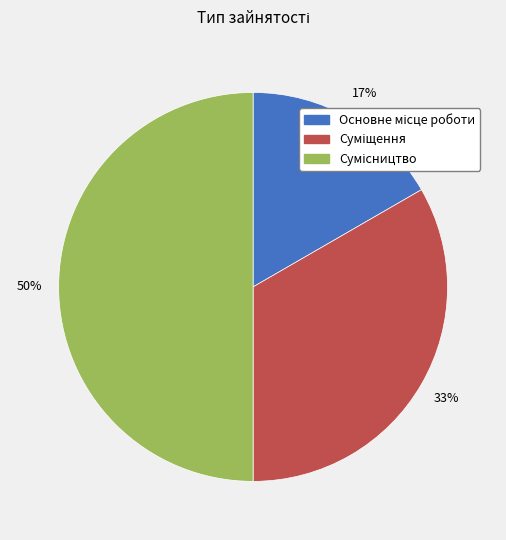

How many segments does this pie chart have?

3